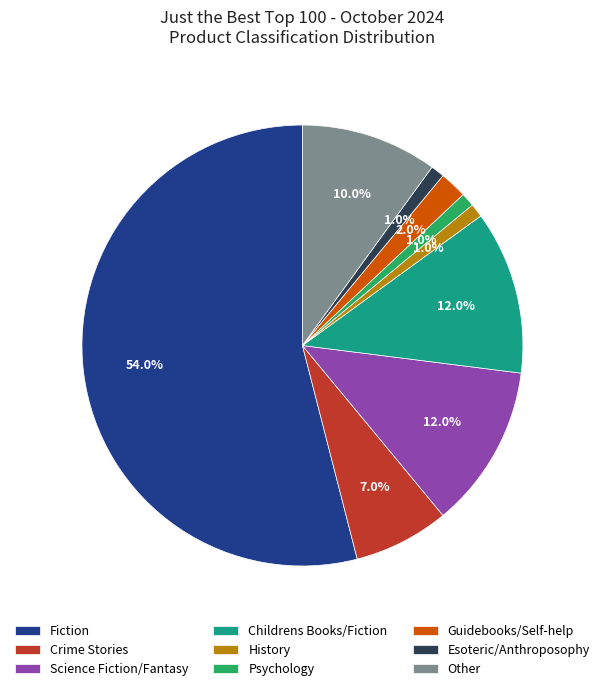

Do Childrens Books/Fiction and Science Fiction/Fantasy together represent more than half of the pie?

No